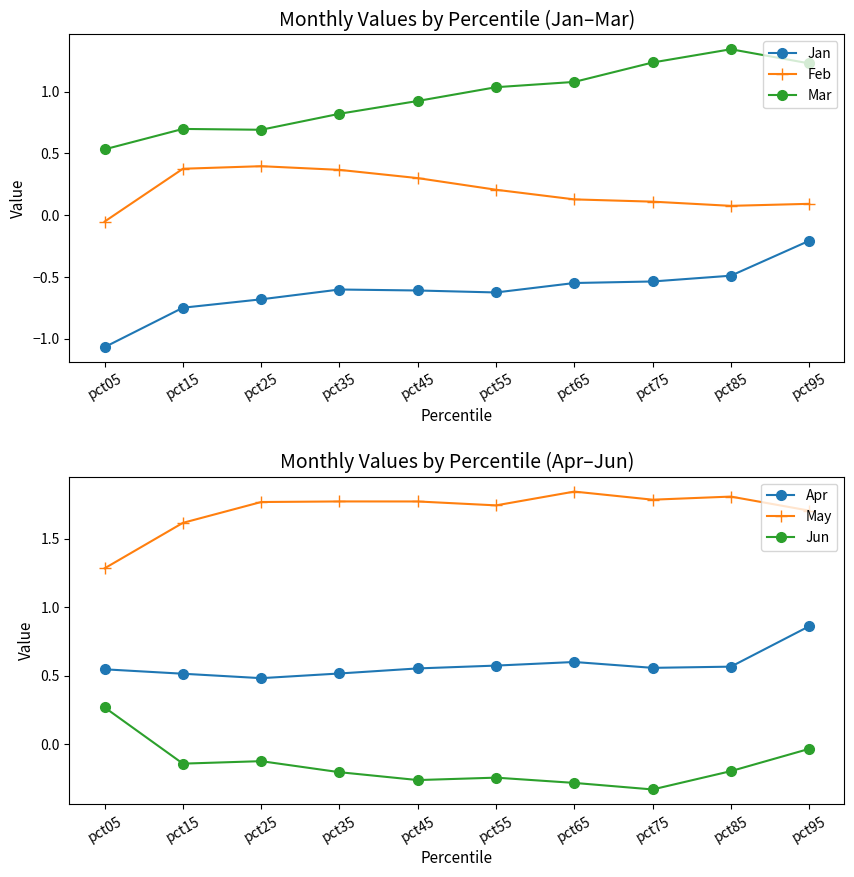

What is the sum of all May values?

17.1